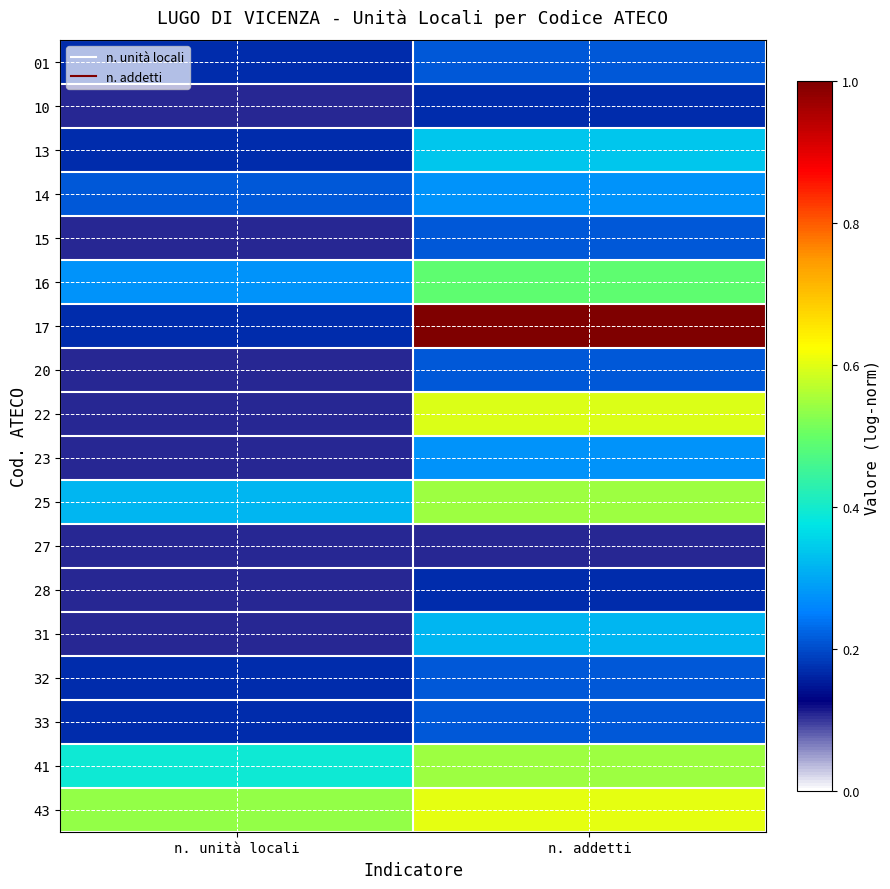

At which category is the sum across all series the highest?

n. addetti